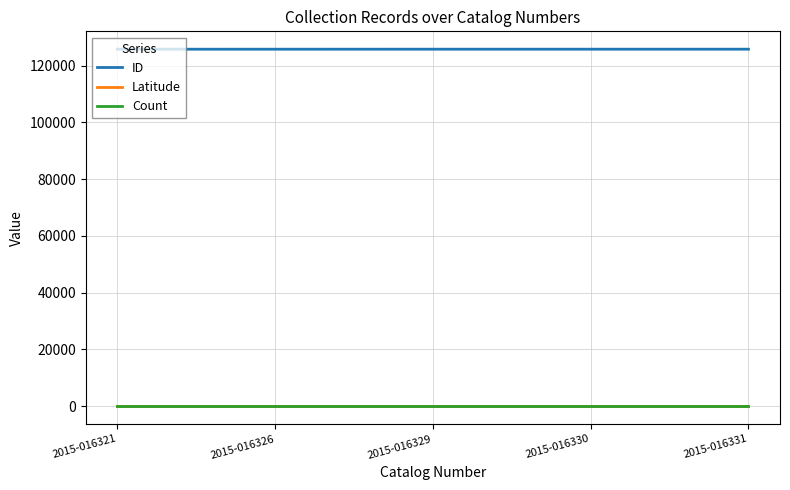

What is the greatest value displayed?

125763.0